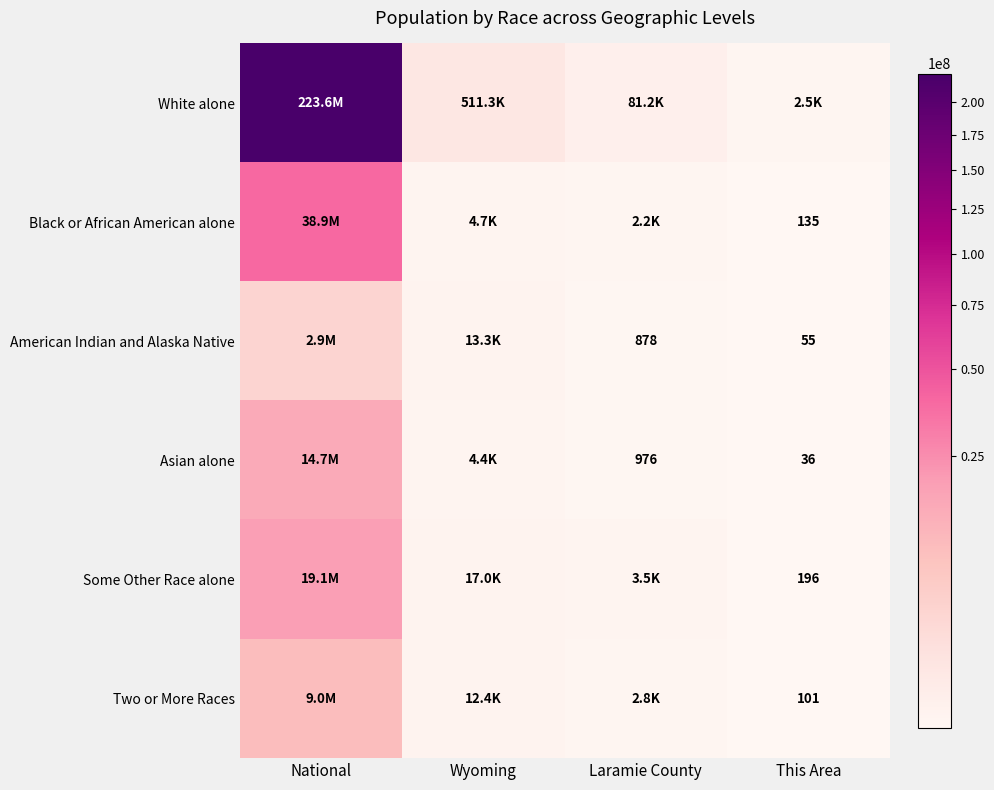

Is it true that Black or African American alone equals 178 at This Area?

False